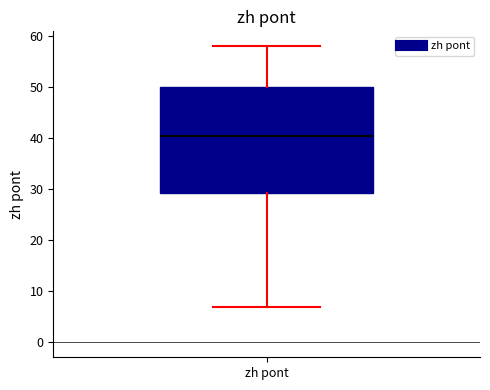

Read this box plot against the y-axis: the position of the median line, the range covered by the box, and the ends of both whiskers. The values are not printed on the chart, so give them approximately, as read against the axis.

median 41, box 29 to 50, whiskers 7 to 58